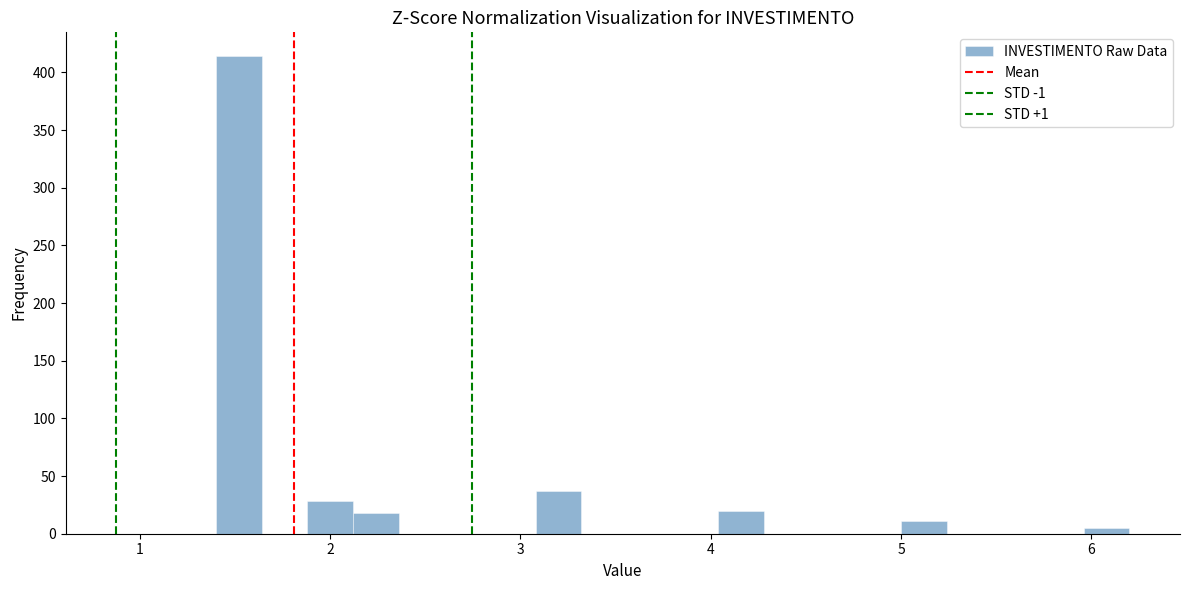

Read against the x-axis, roughly where is the centre of the tallest bar?

1.5